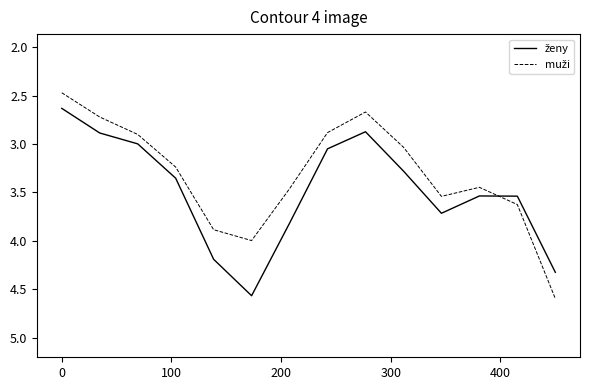

What is the smallest value displayed?

2.5